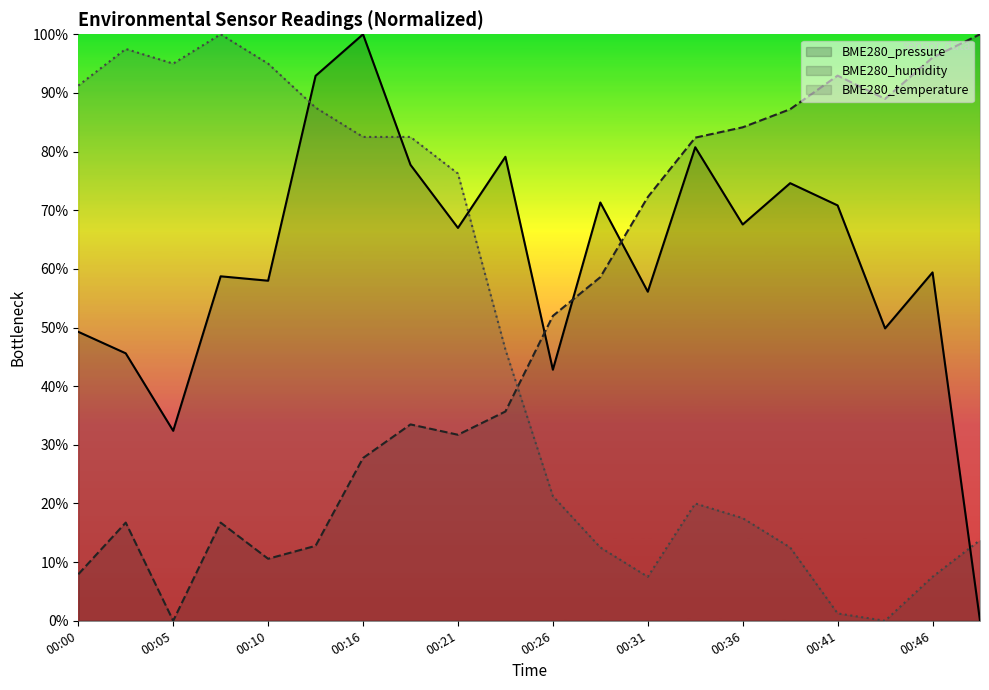

Where does the BME280_humidity series first go above 51?

00:26